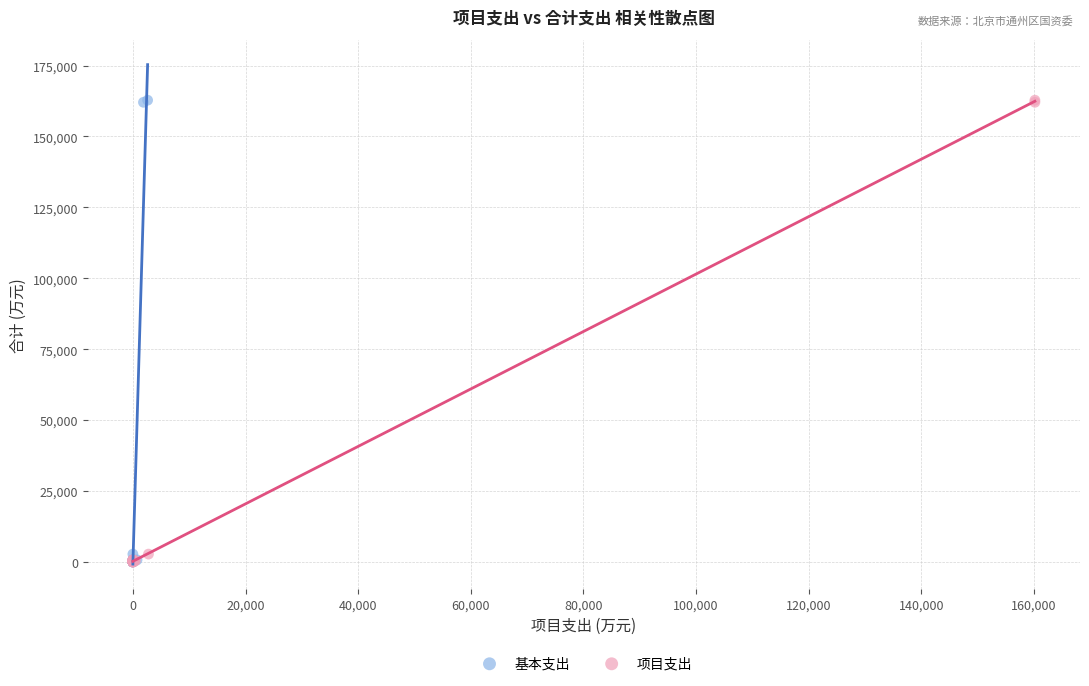

What are all the series names shown in the legend?

基本支出, 项目支出